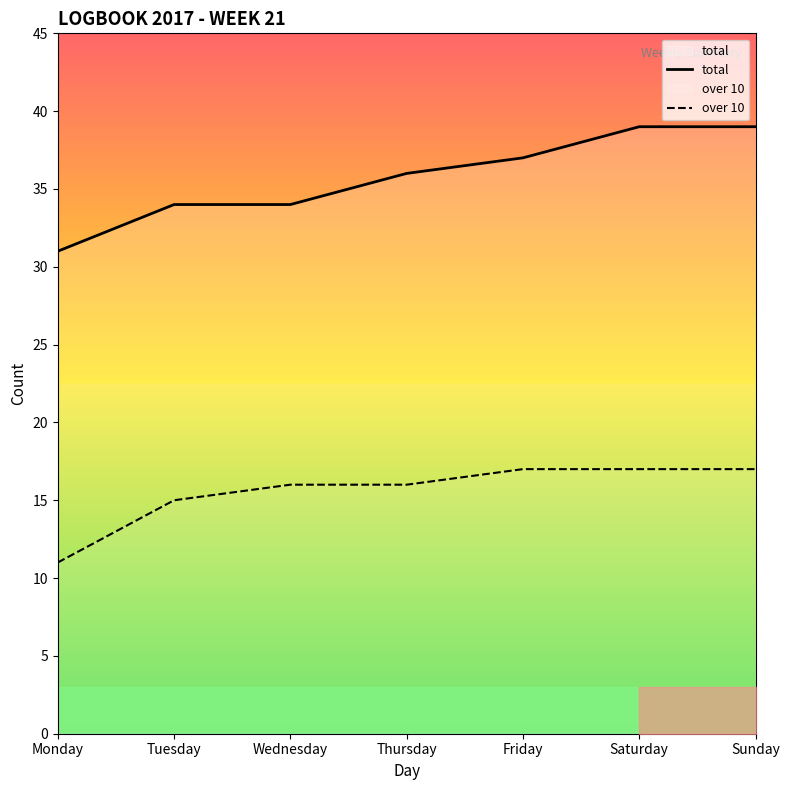

Which has a higher value, Saturday or Thursday?

Saturday